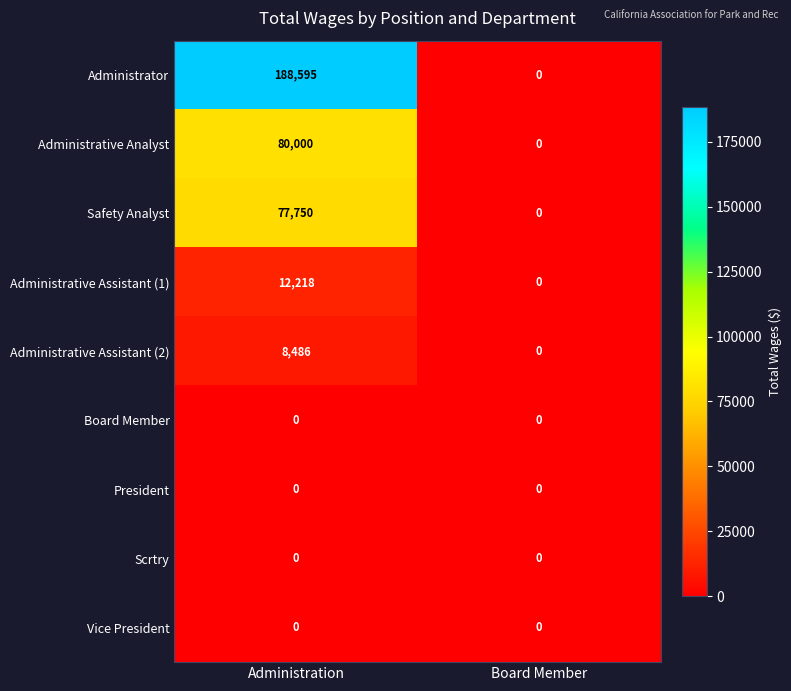

Reading right to left, list all the values displayed in this chart.

Administrator: 0	188595
Administrative Analyst: 0	80000
Safety Analyst: 0	77750
Administrative Assistant (1): 0	12218
Administrative Assistant (2): 0	8486
Board Member: 0	0
President: 0	0
Scrtry: 0	0
Vice President: 0	0